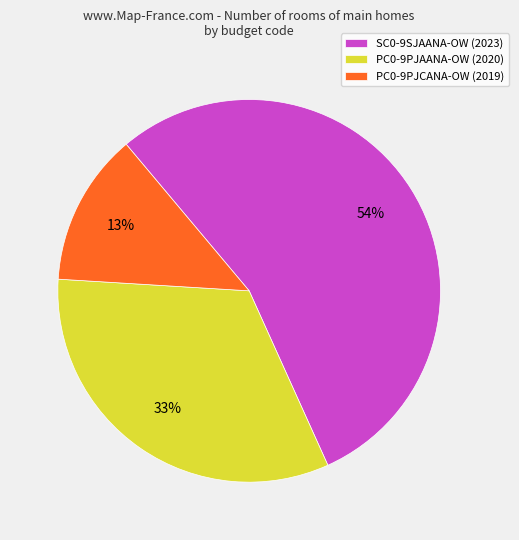

Which has a higher value, PC0-9PJCANA-OW or PC0-9PJAANA-OW?

PC0-9PJAANA-OW